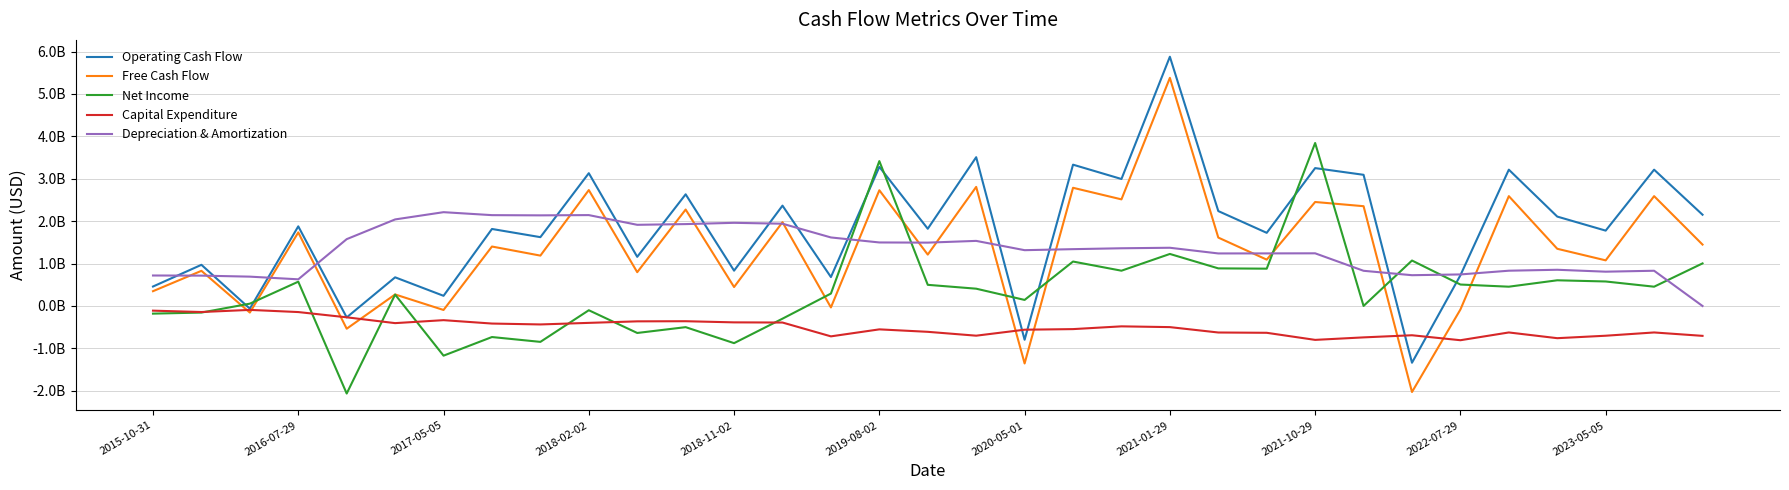

Where does the Net Income series first go above 408000000?

2016-07-29